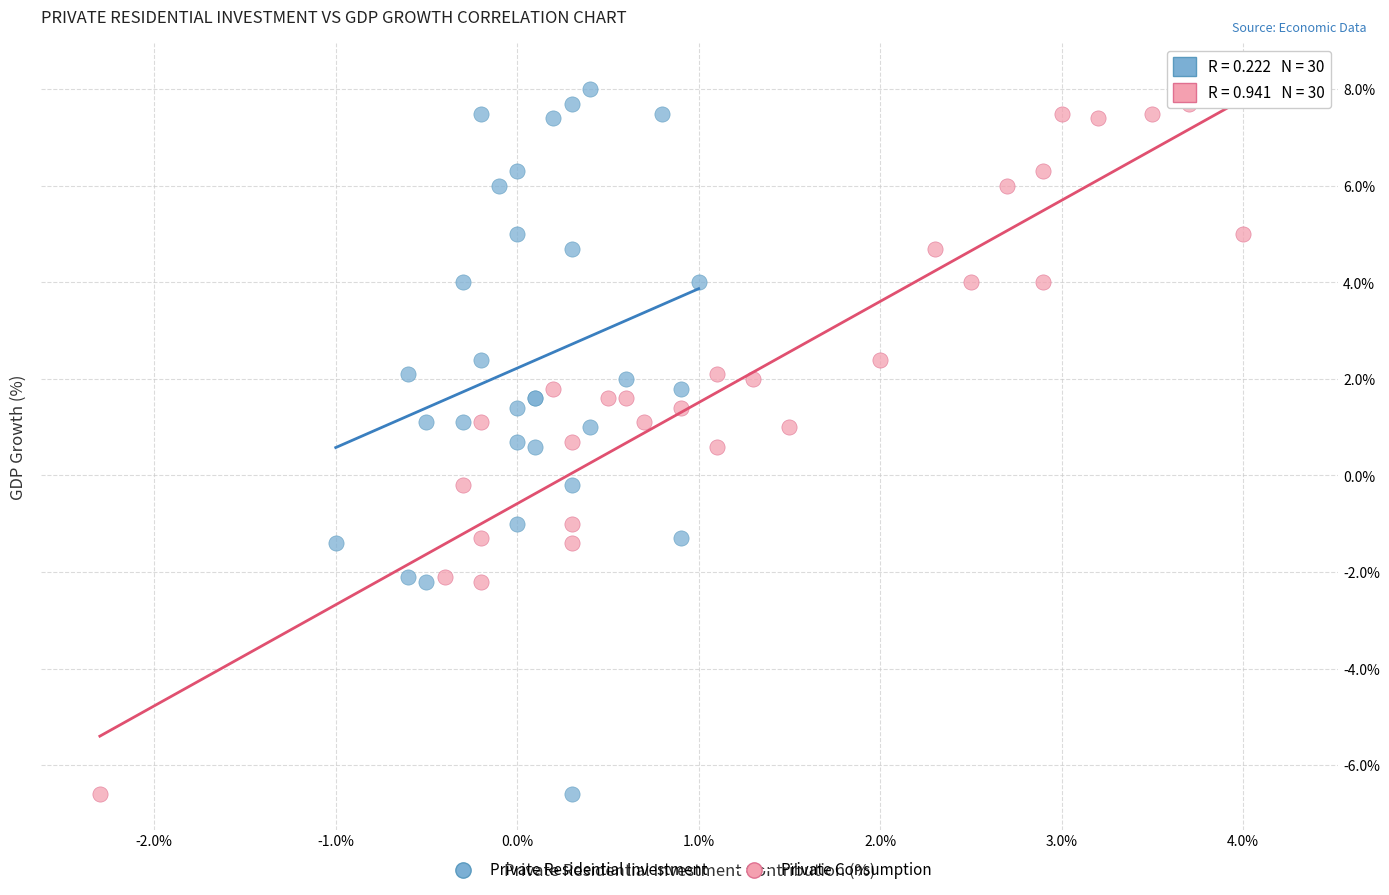

What are all the series names shown in the legend?

Private Residential Investment, Private Consumption